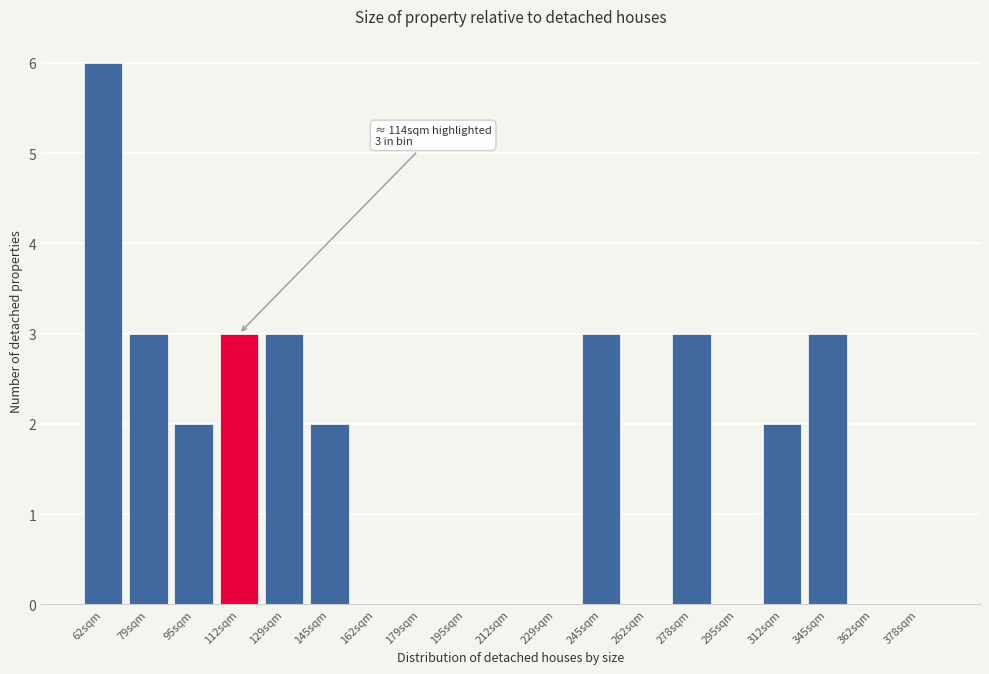

Reading right to left, extract all data points from this chart.

378sqm=0	362sqm=0	345sqm=3	312sqm=2	295sqm=0	278sqm=3	262sqm=0	245sqm=3	229sqm=0	212sqm=0	195sqm=0	179sqm=0	162sqm=0	145sqm=2	129sqm=3	112sqm=3	95sqm=2	79sqm=3	62sqm=6